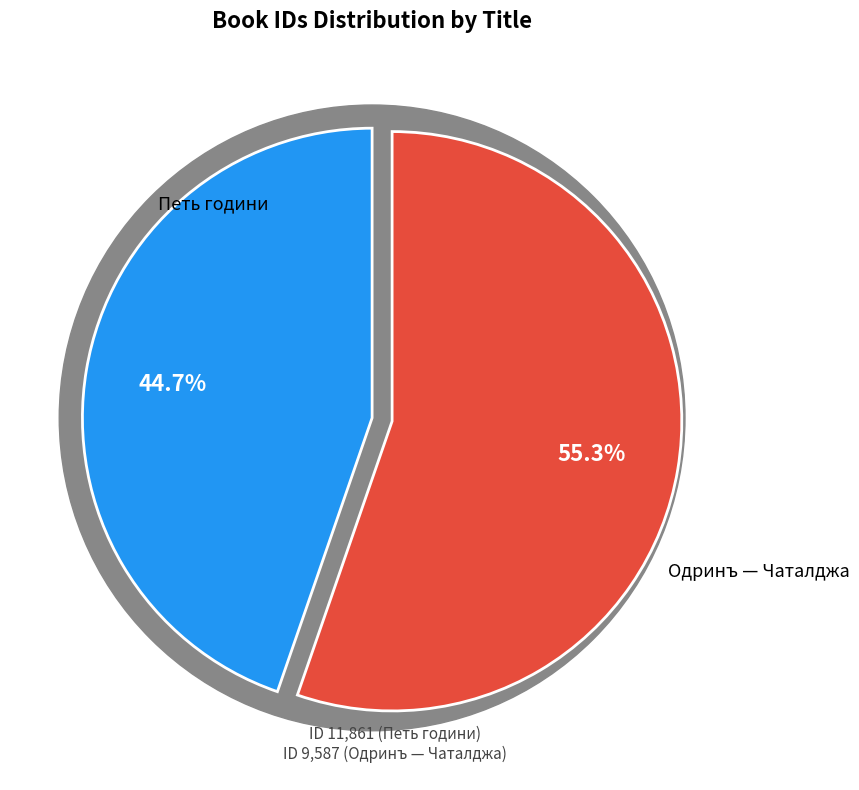

What is the change in value from Одринъ — Чаталджа to Петь години?

+2274